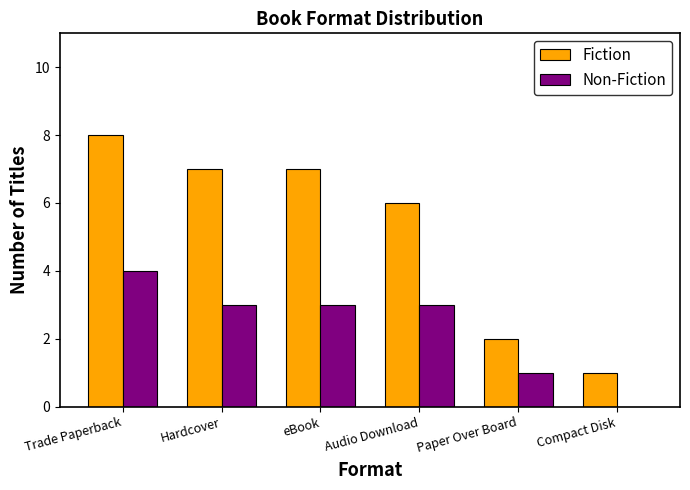

How many series are shown in this chart?

2